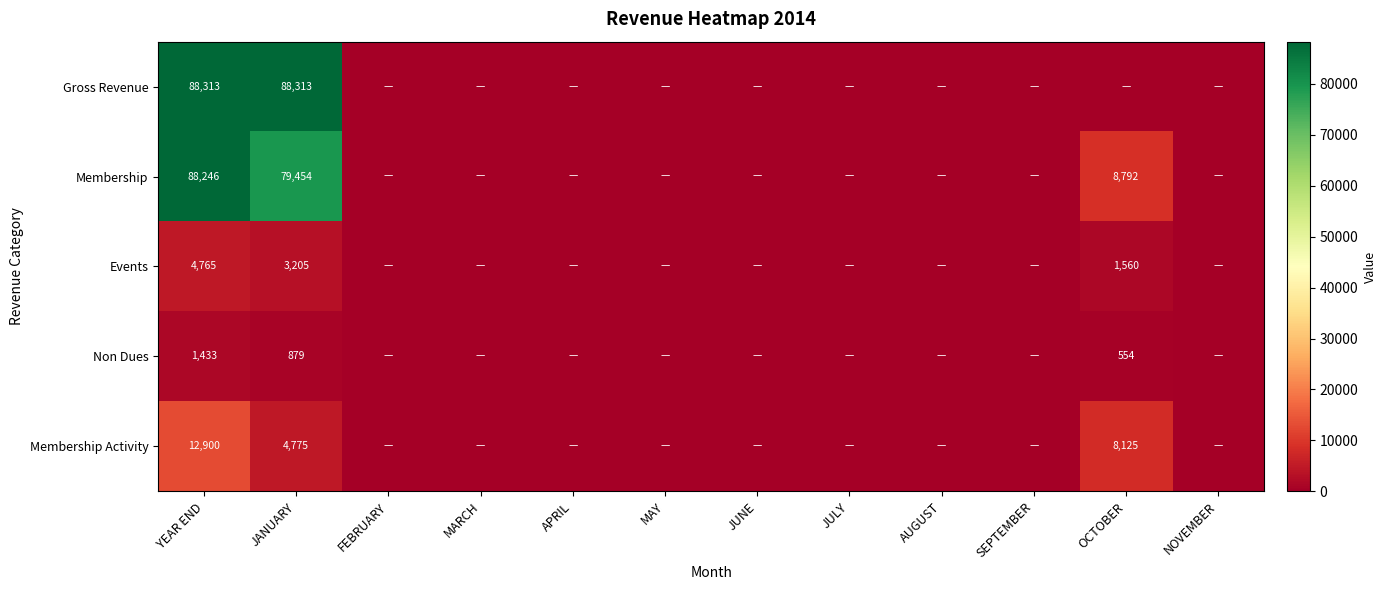

Is it true that Non Dues equals 2532 at YEAR END?

False